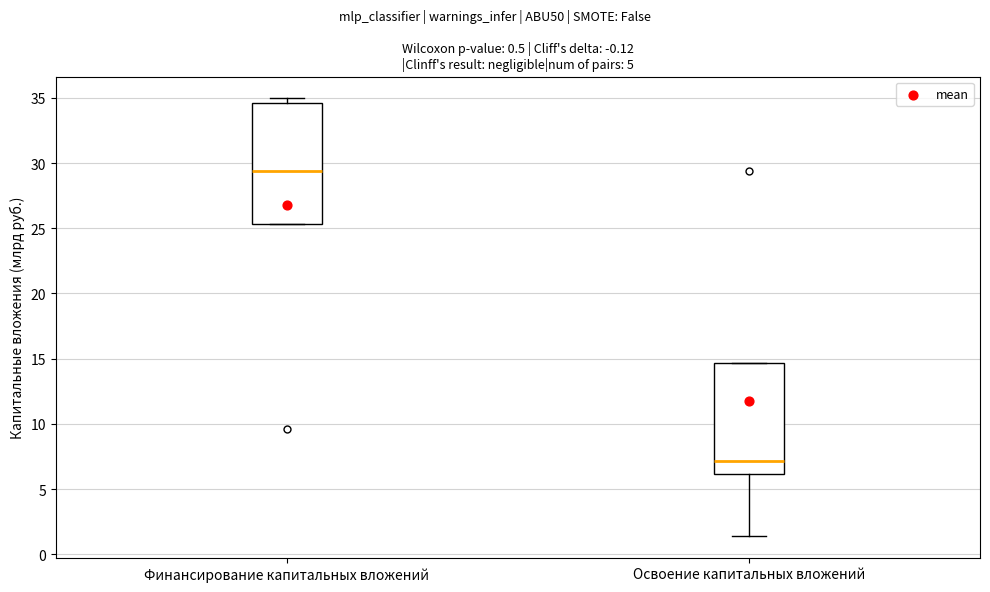

Which box's median line is the highest?

Финансирование капитальных вложений